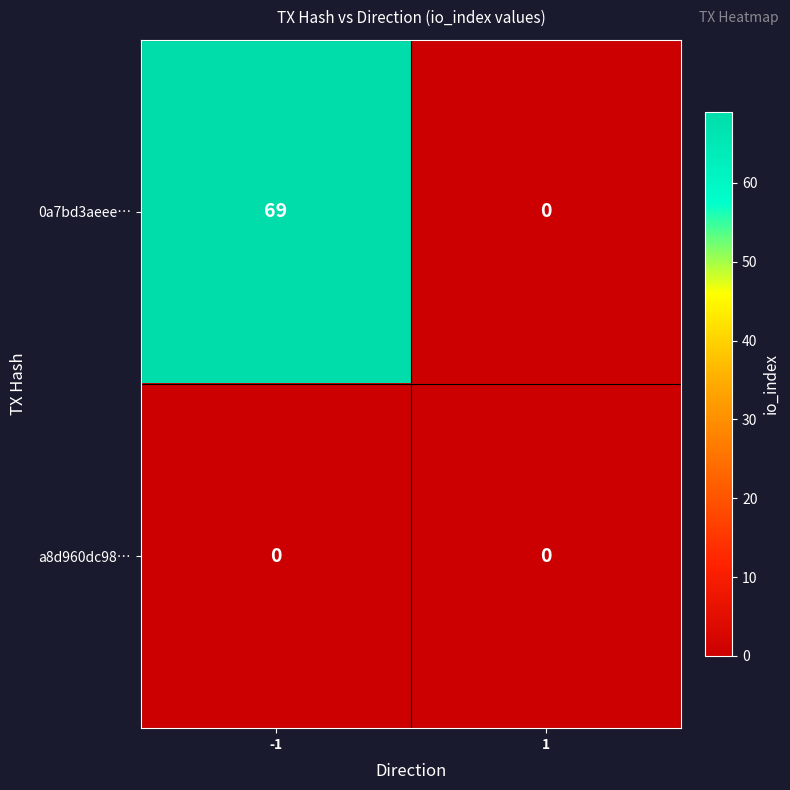

What is the greatest value displayed?

69